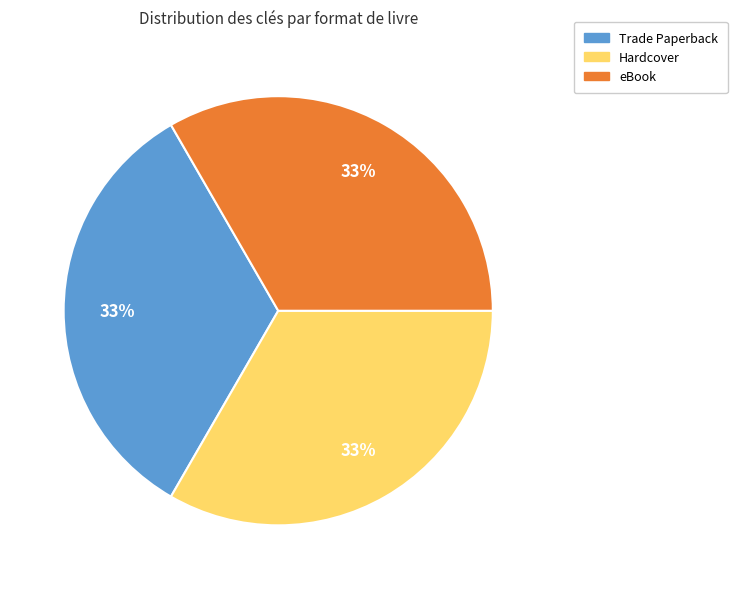

What is the ratio of the value at Hardcover to the value at eBook?

1.0